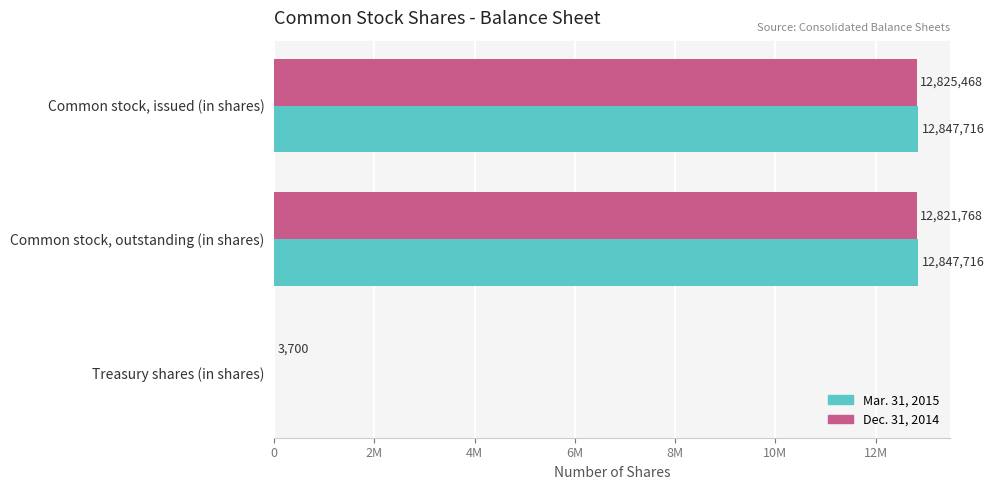

What position from the left is 0?

1